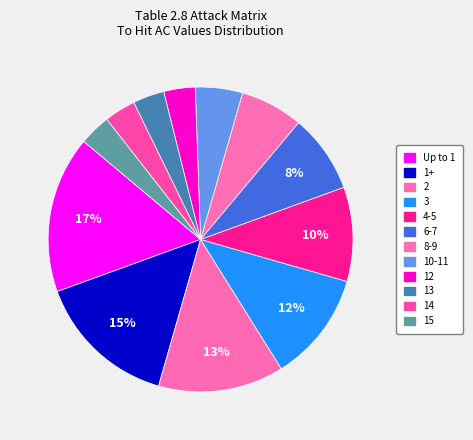

The 8-9 slice represents 7% of the pie. True or false?

True